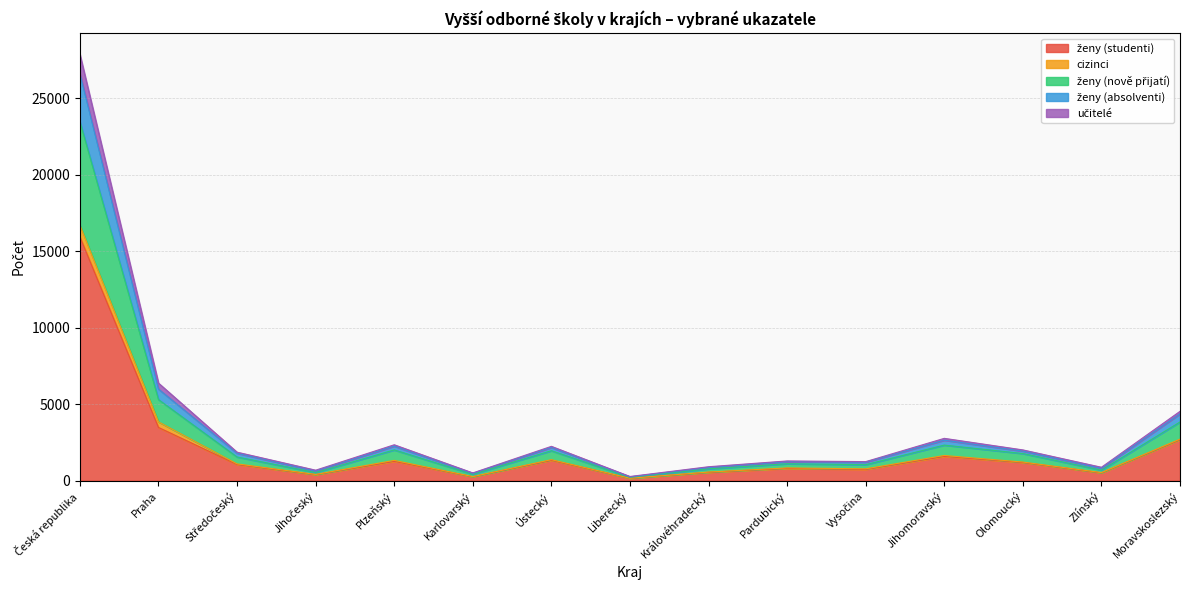

How many interior local peaks does the ženy (absolventi) series have?

4